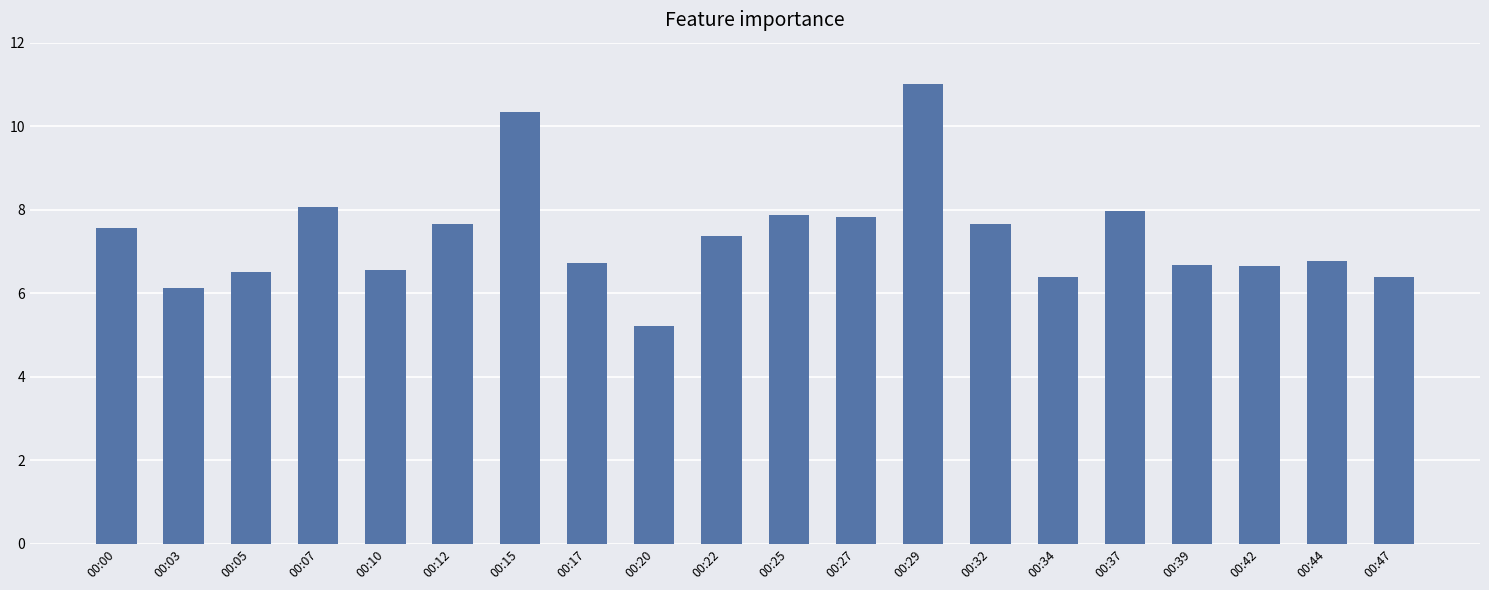

What is the sum of the values at 00:42 and 00:47?

13.1